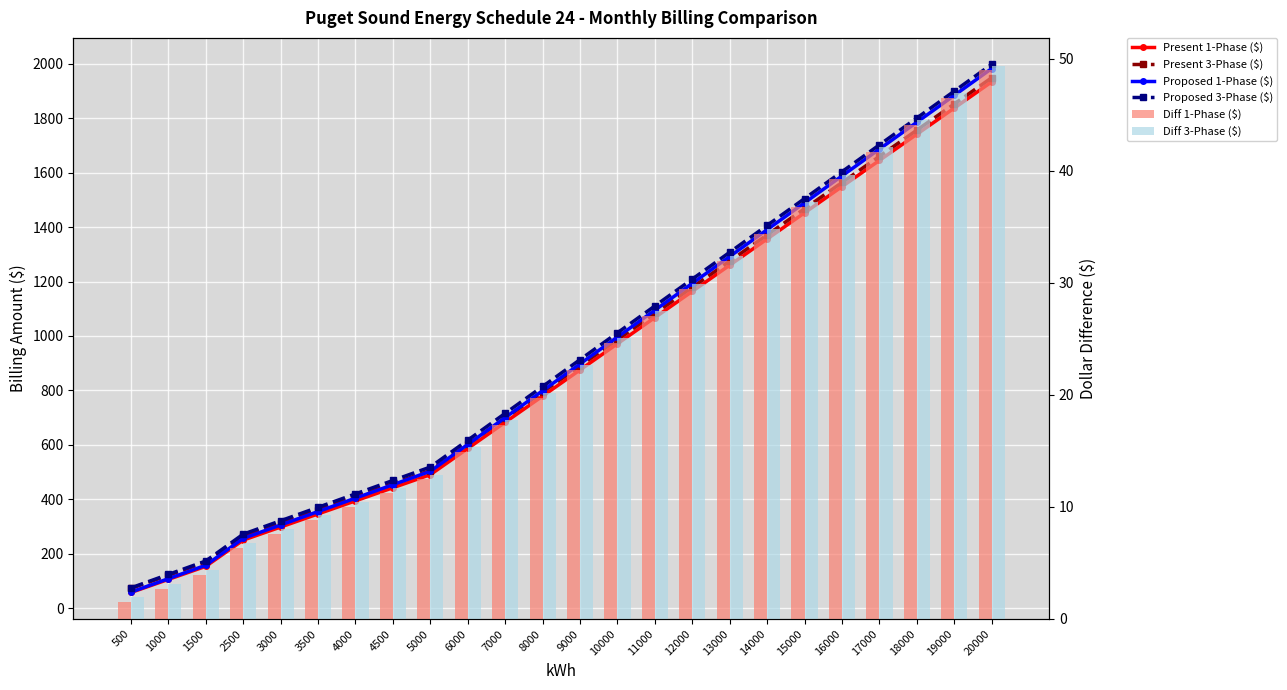

The value of Proposed 3-Phase ($) at 20000 is 1997.9. True or false?

True